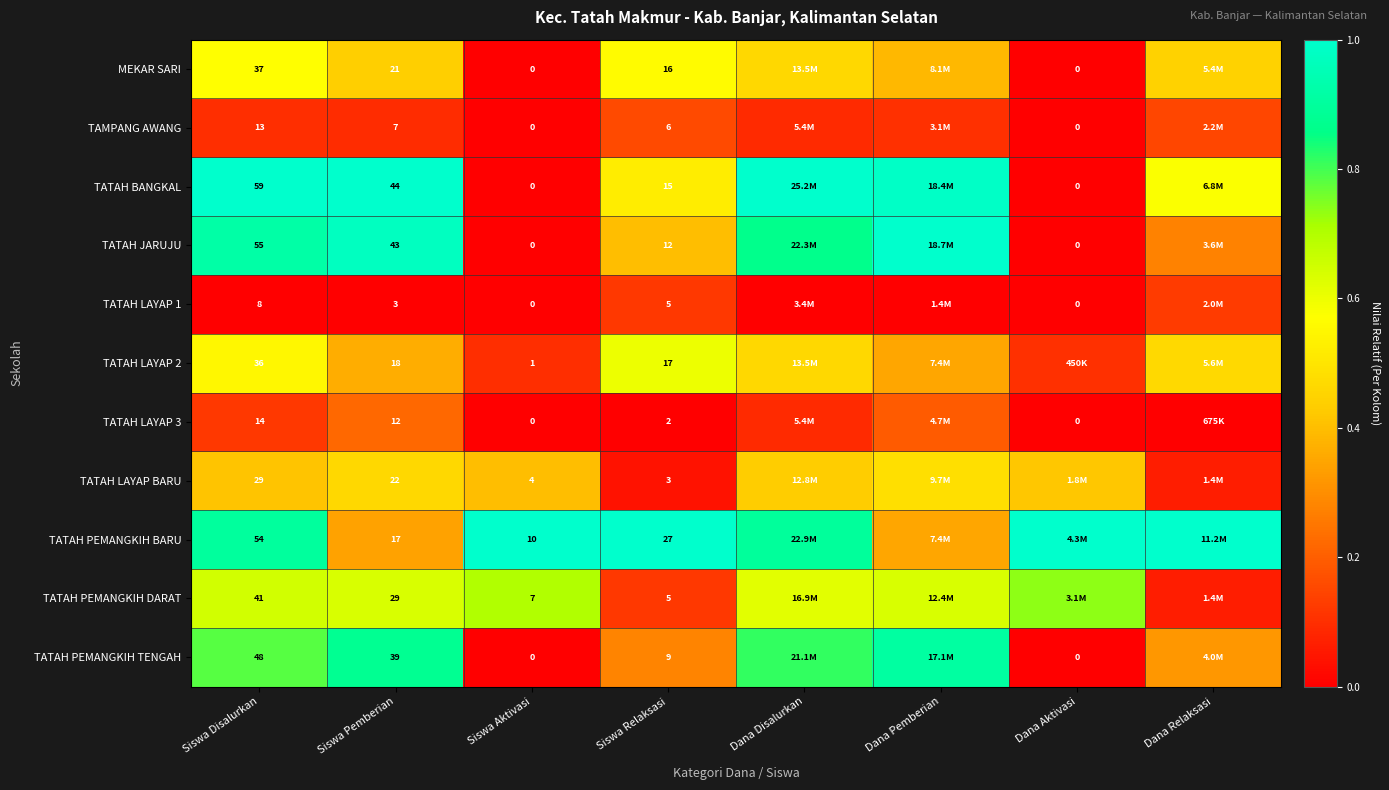

Between Siswa Relaksasi and Dana Relaksasi, which is larger?

Siswa Relaksasi